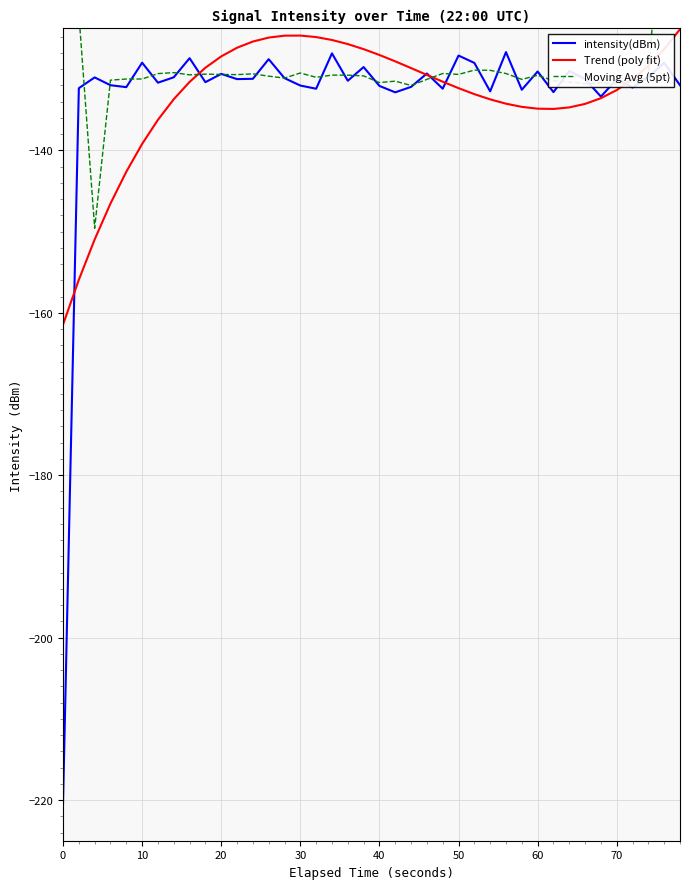

The value of intensity(dBm) at 50 is -128.3. True or false?

True